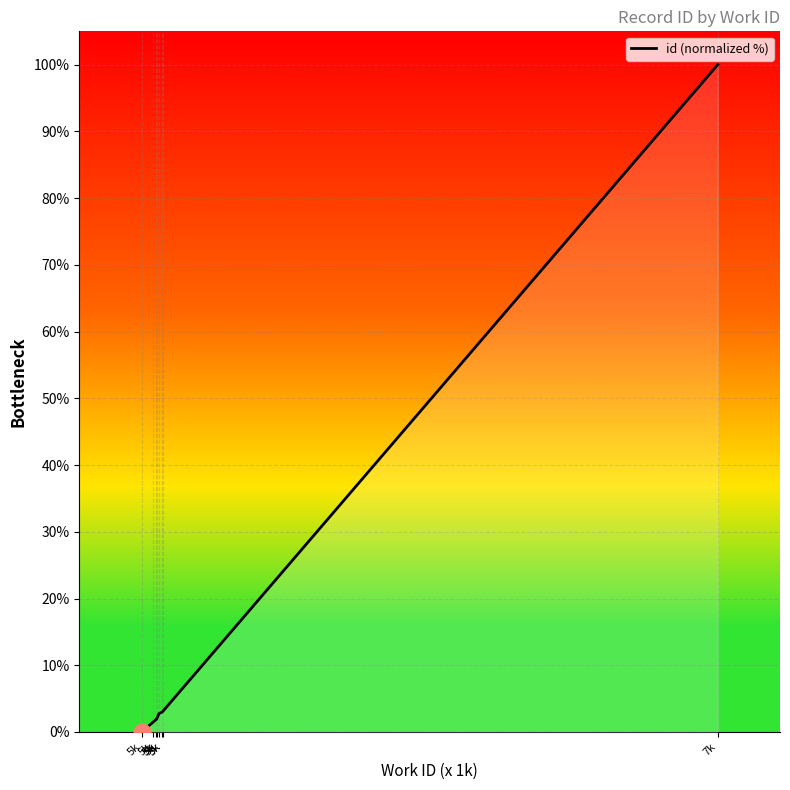

What is the difference between the maximum and minimum values?

100.0